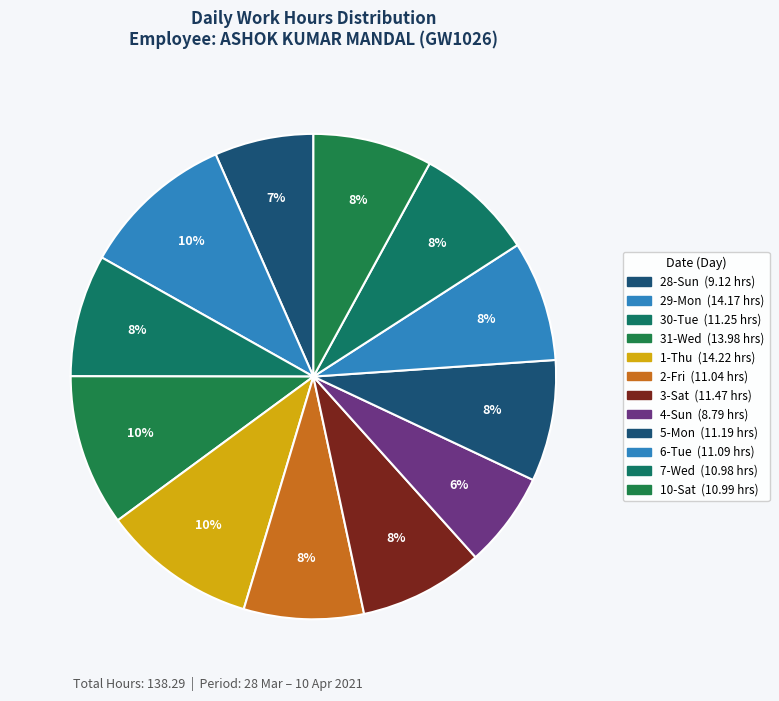

True or false: 6-Tue accounts for 15% of the total.

False